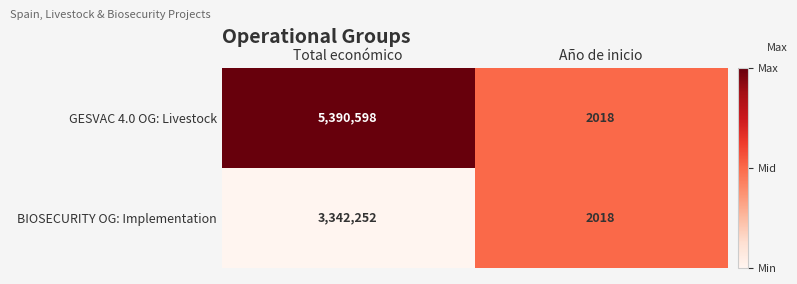

What is the spread (max minus min) of values at Total económico?

2048346